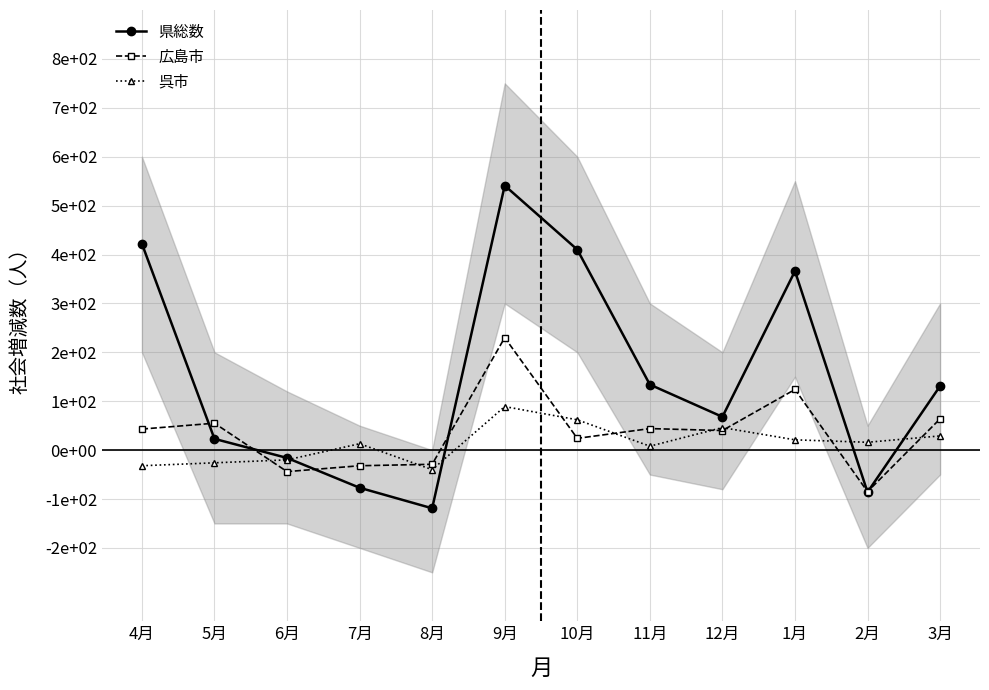

The 県総数 series shows 36 at 5月. True or false?

False